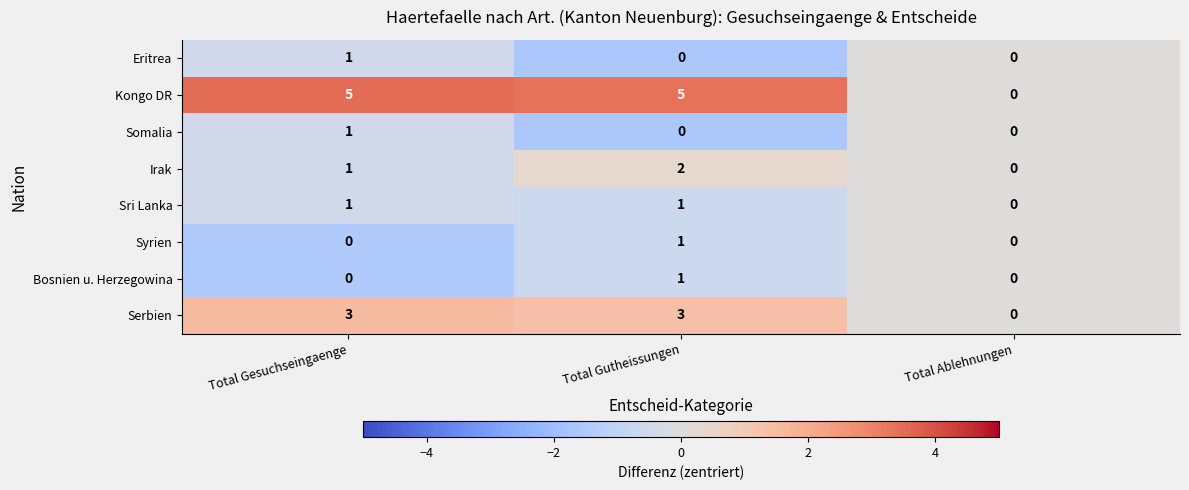

Reading left to right, transcribe all the data shown in this chart.

Eritrea: 1	0	0
Kongo DR: 5	5	0
Somalia: 1	0	0
Irak: 1	2	0
Sri Lanka: 1	1	0
Syrien: 0	1	0
Bosnien u. Herzegowina: 0	1	0
Serbien: 3	3	0